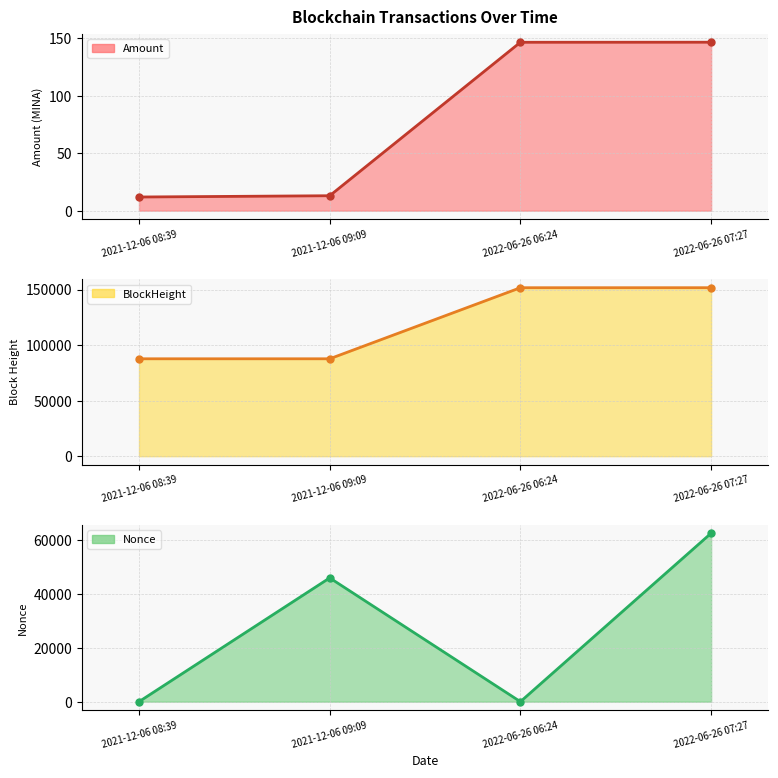

What are all the series names shown in the legend?

Amount, Nonce, BlockHeight